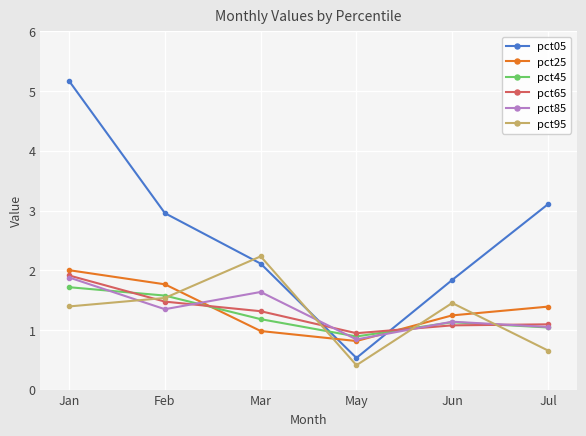

What is the sum of the pct85 values at May and Jul?

1.9